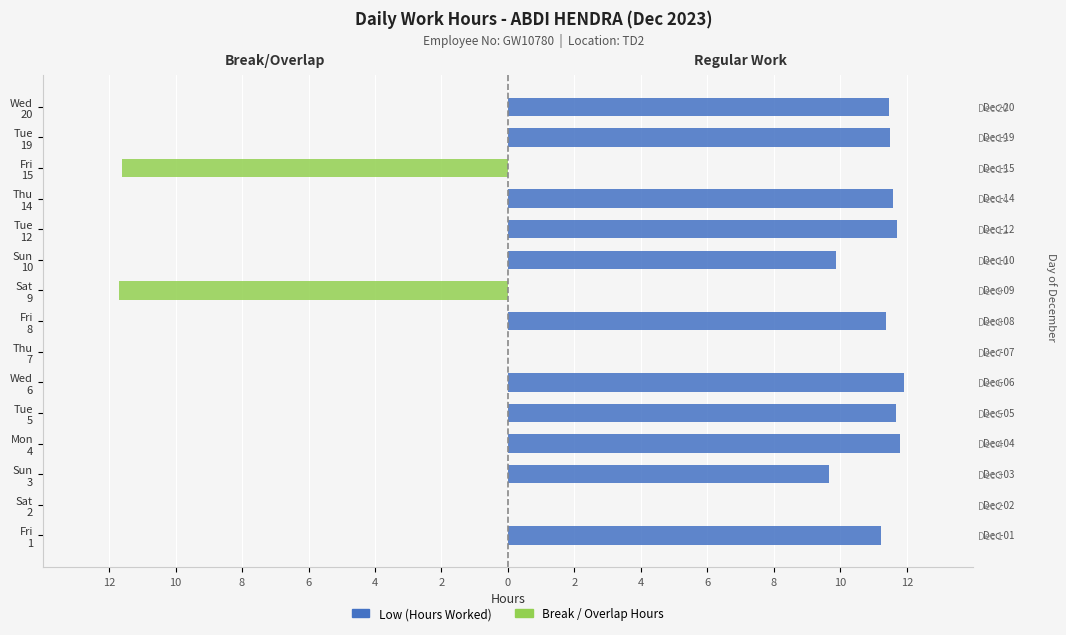

How many data points does each series have?

15